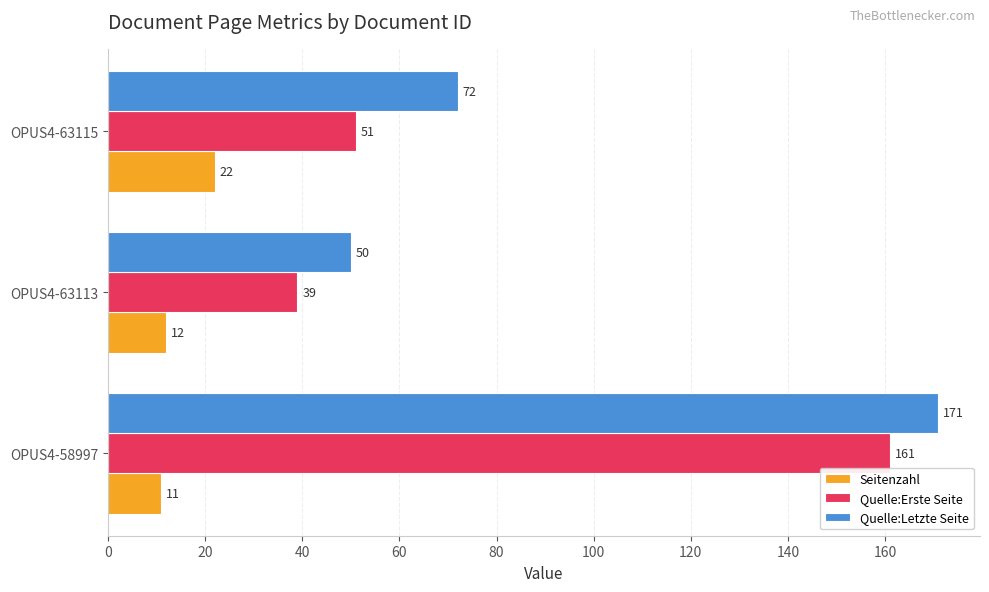

Which series has the largest total across all categories?

Quelle:Letzte Seite